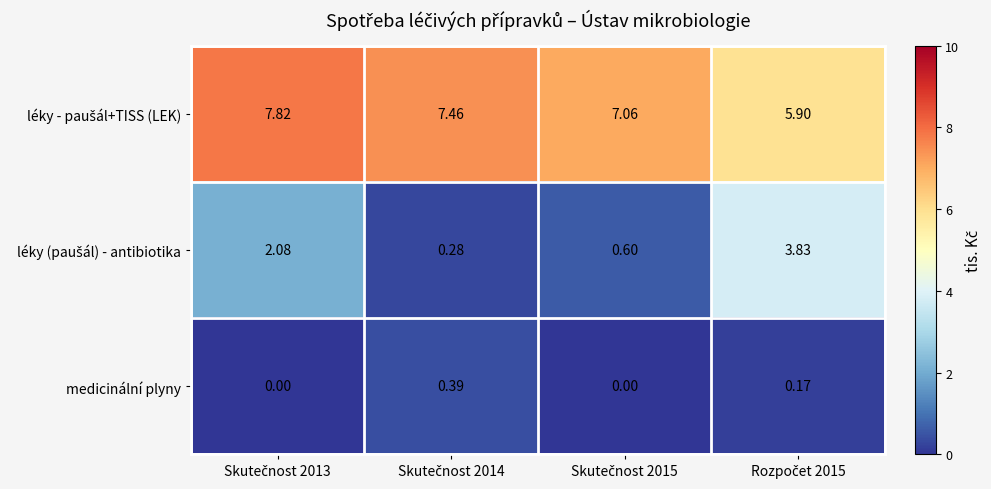

Count the number of categories in the chart.

4